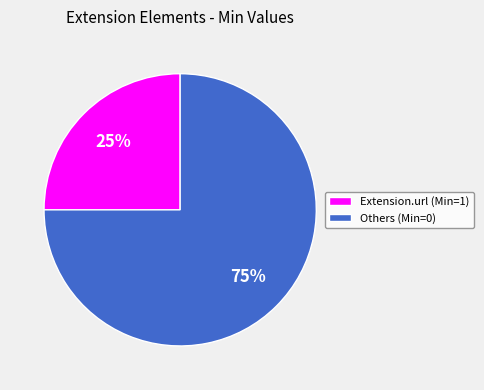

To the nearest percent, what is the average slice percentage?

50%